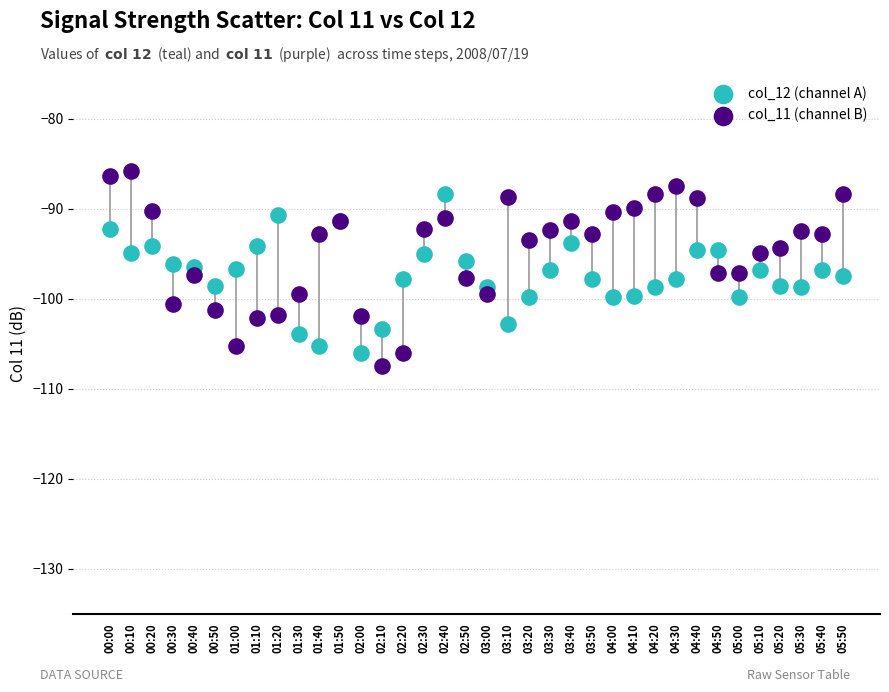

Which series has the largest Y range (max minus min)?

col_11 (channel B)